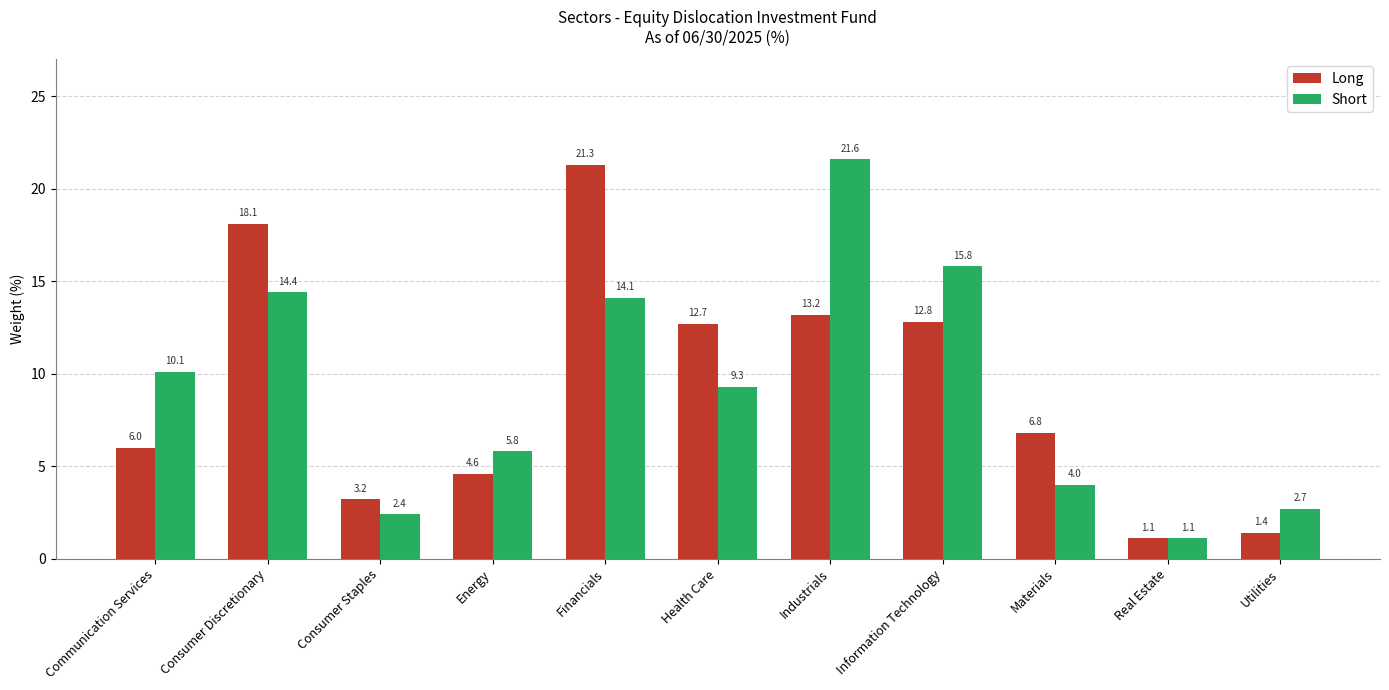

How many data points in Short are above 9?

6